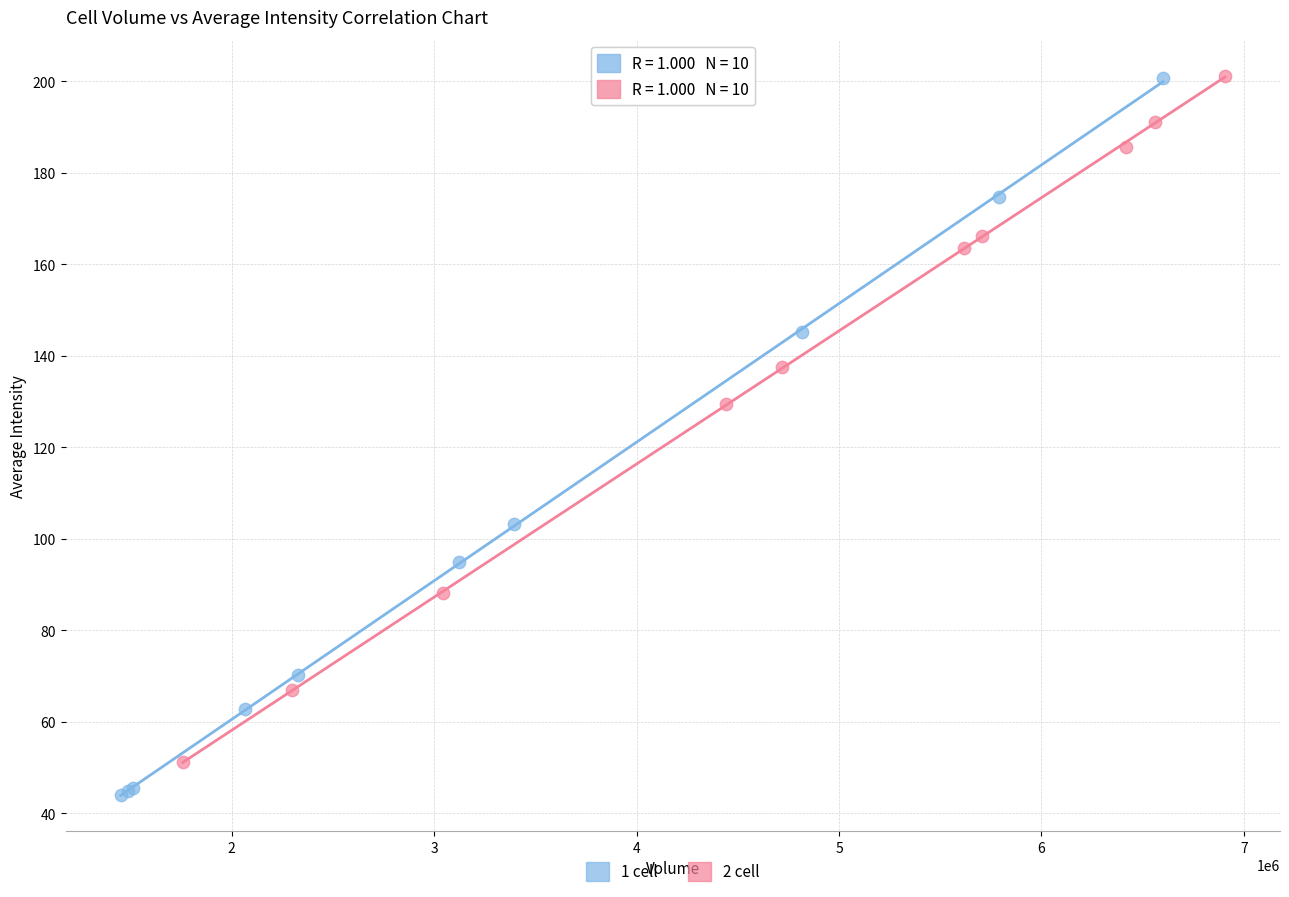

Which series has the largest Y range (max minus min)?

1 cell